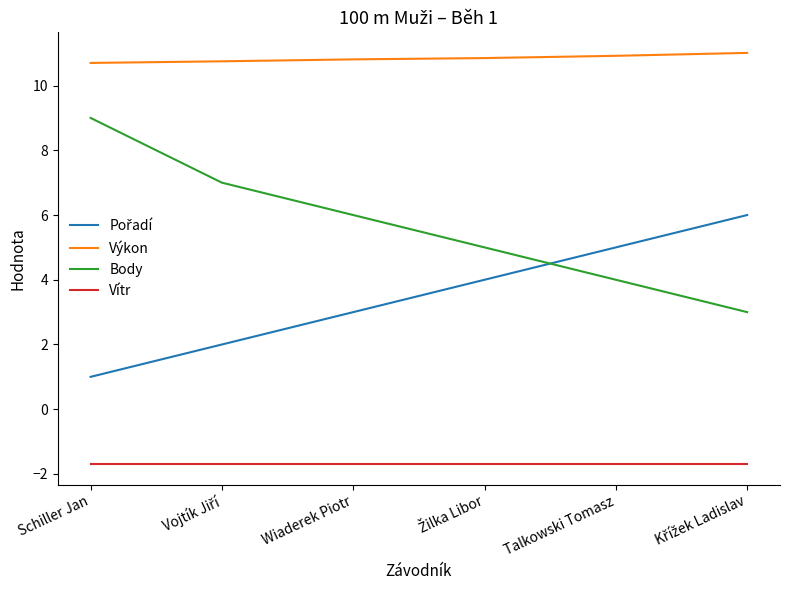

Does the chart have visible grid lines?

No